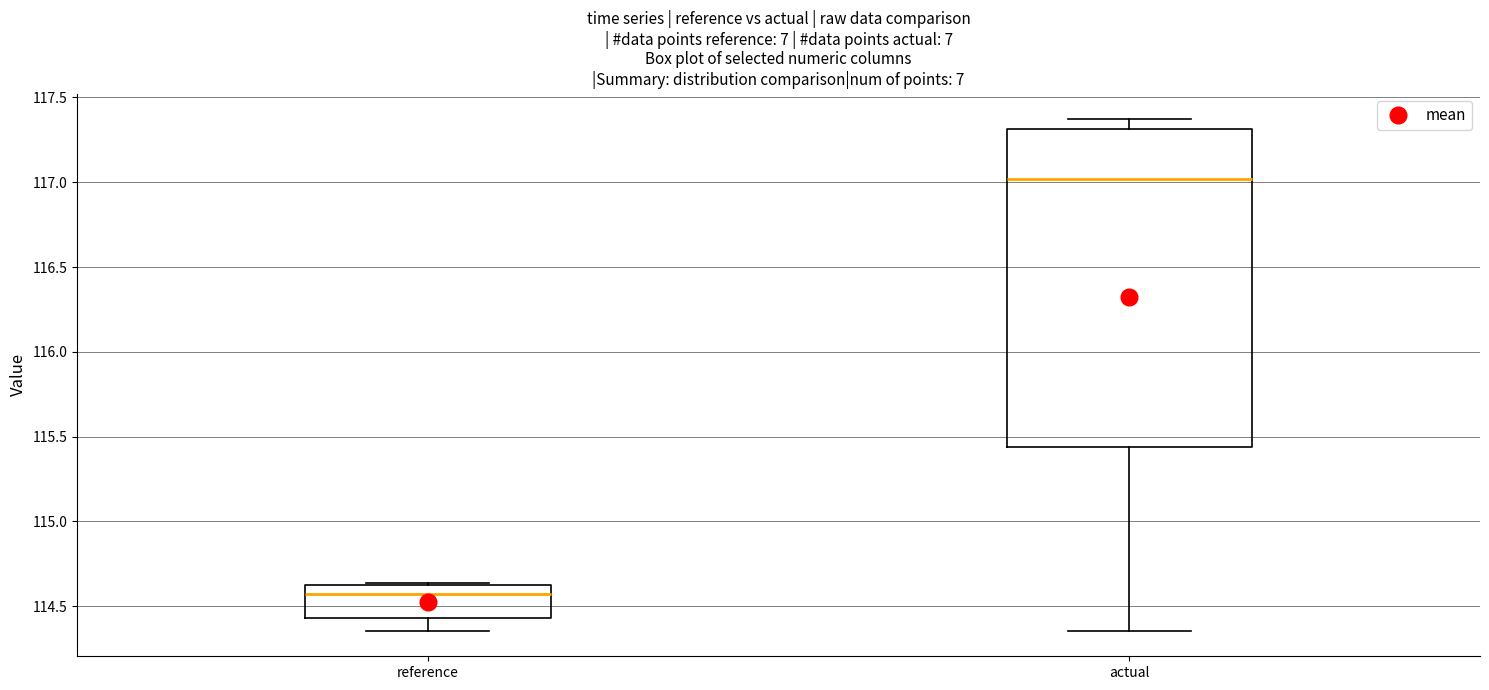

Reading left to right, transcribe this box plot: for each box, give where its median line is, the range the box spans, and where its two whiskers end, as read against the y-axis. The values are not printed on the chart, so give them approximately, as read against the axis.

reference: median 114.60 (just below the box's upper edge), box 114.45 to 114.60, whiskers 114.35 to 114.65
actual: median 117.00, box 115.45 to 117.30, whiskers 114.35 to 117.35